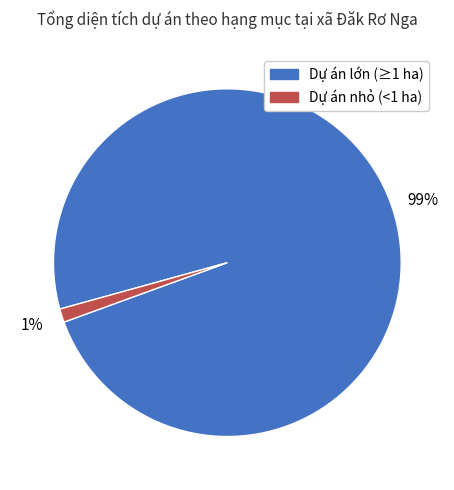

Is there any slice that represents more than half of the pie?

Yes